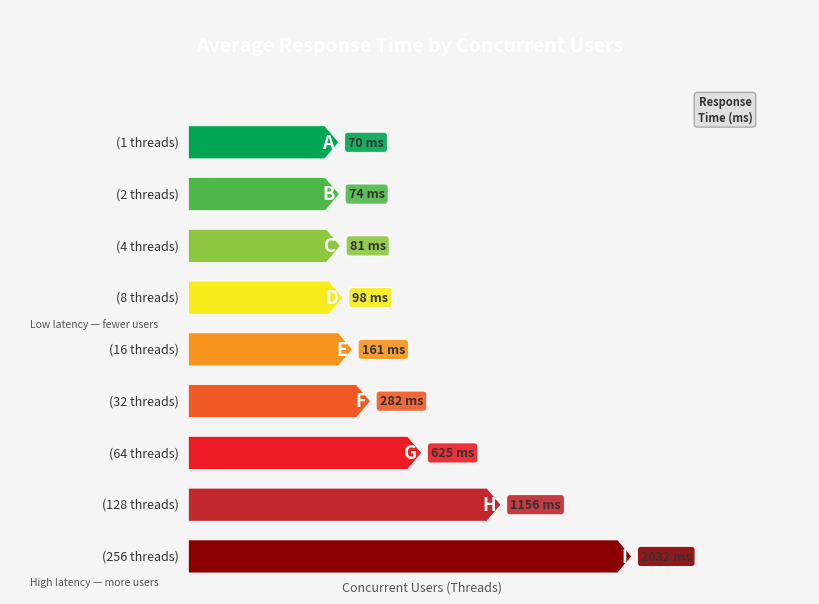

The chart shows a value of 81 at 4. True or false?

True